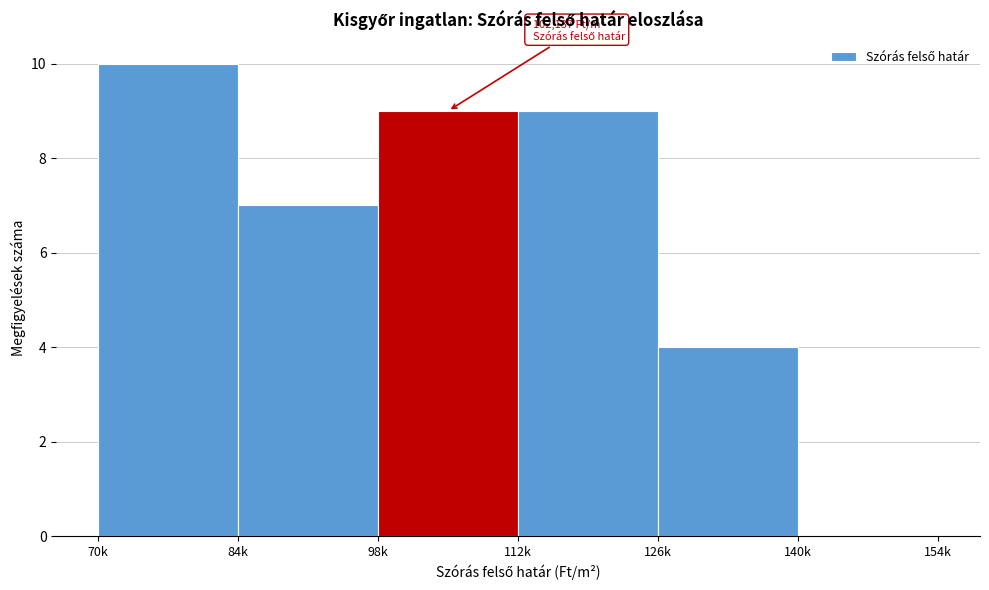

Reading left to right, what are all the values shown in this chart?

70k=10	84k=7	98k=9	112k=9	126k=4	140k=0